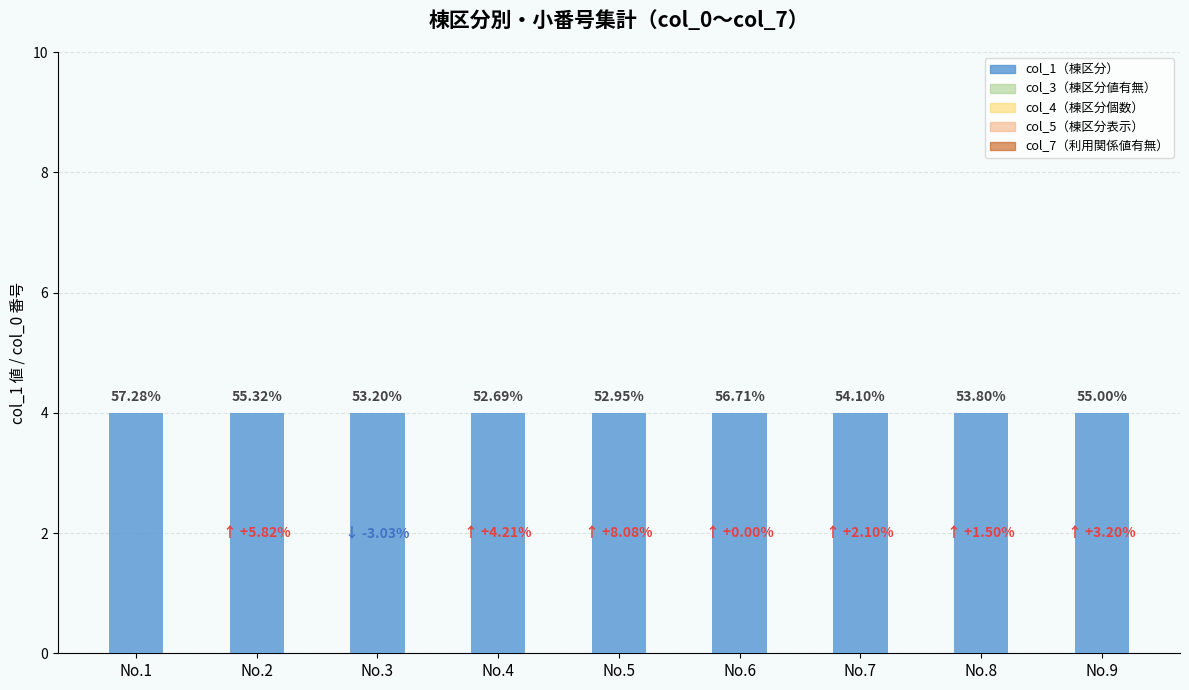

At how many categories does at least one series exceed 1?

9